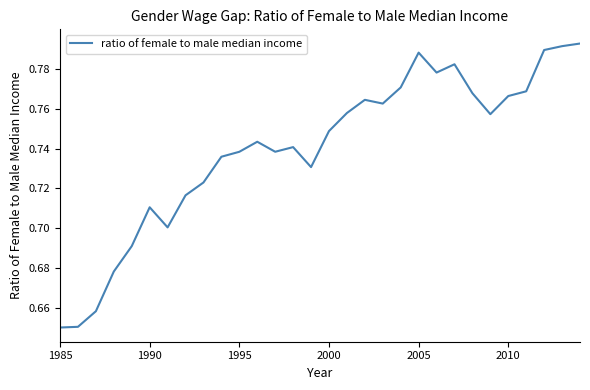

What is the difference between the second highest and second lowest values?

0.1